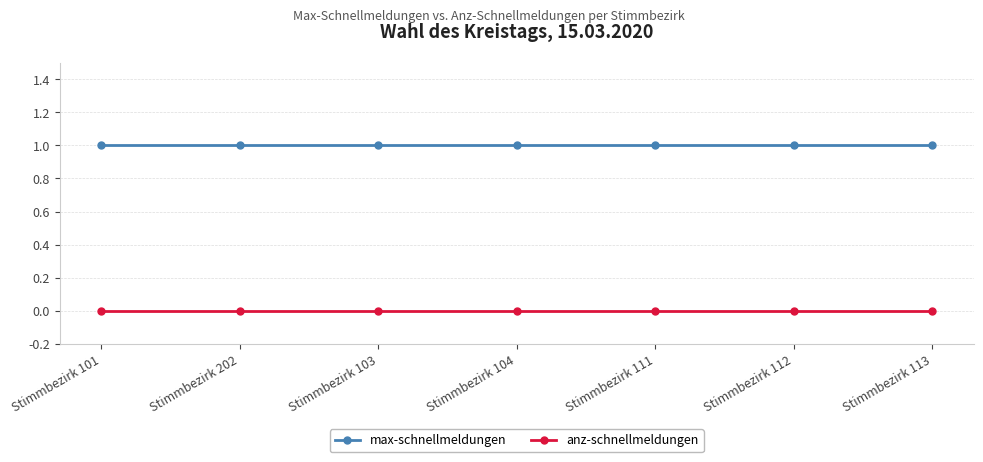

What is the value of the max-schnellmeldungen point at the 7th from the left?

1